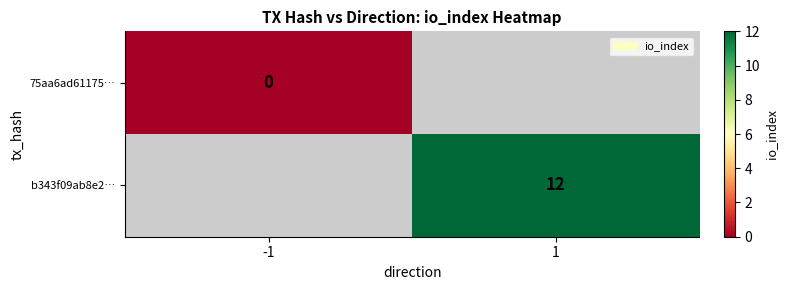

Rank the categories by 75aa6ad61175… value from highest to lowest.

-1, 1